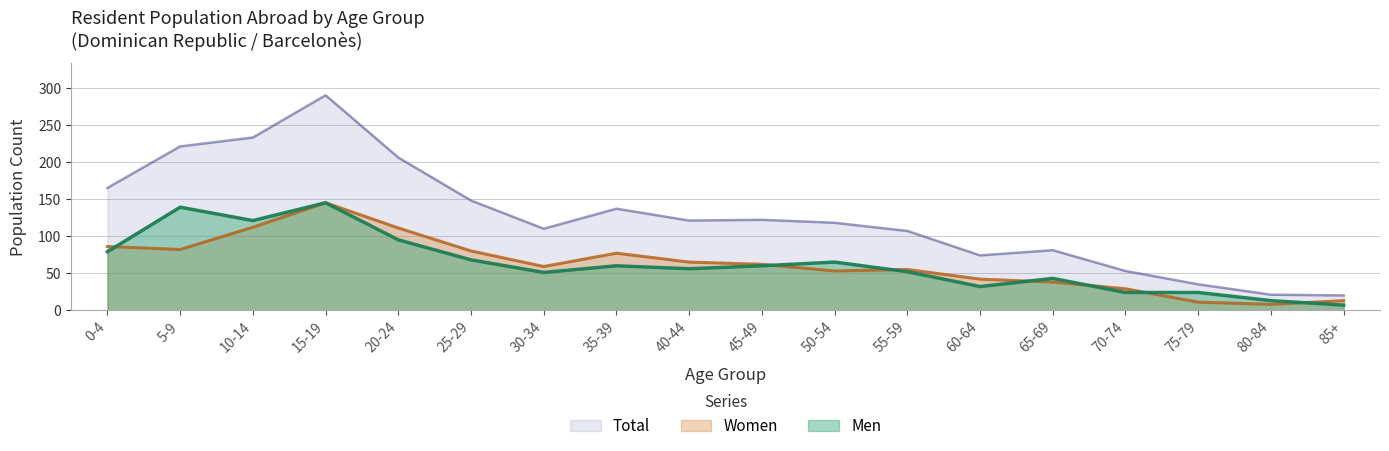

What is the total value across all series at 55-59?

214